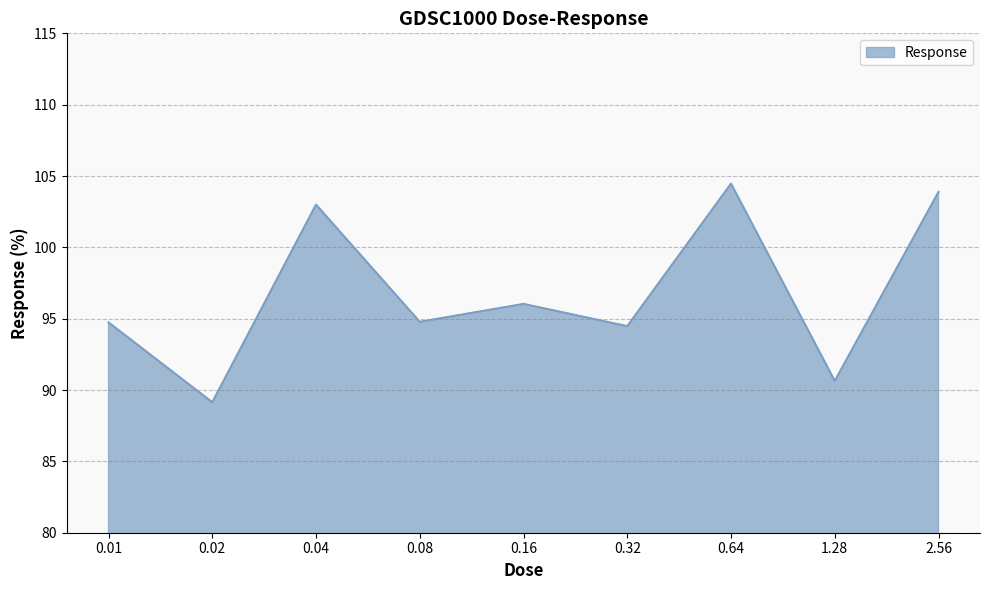

Does the chart have visible grid lines?

Yes